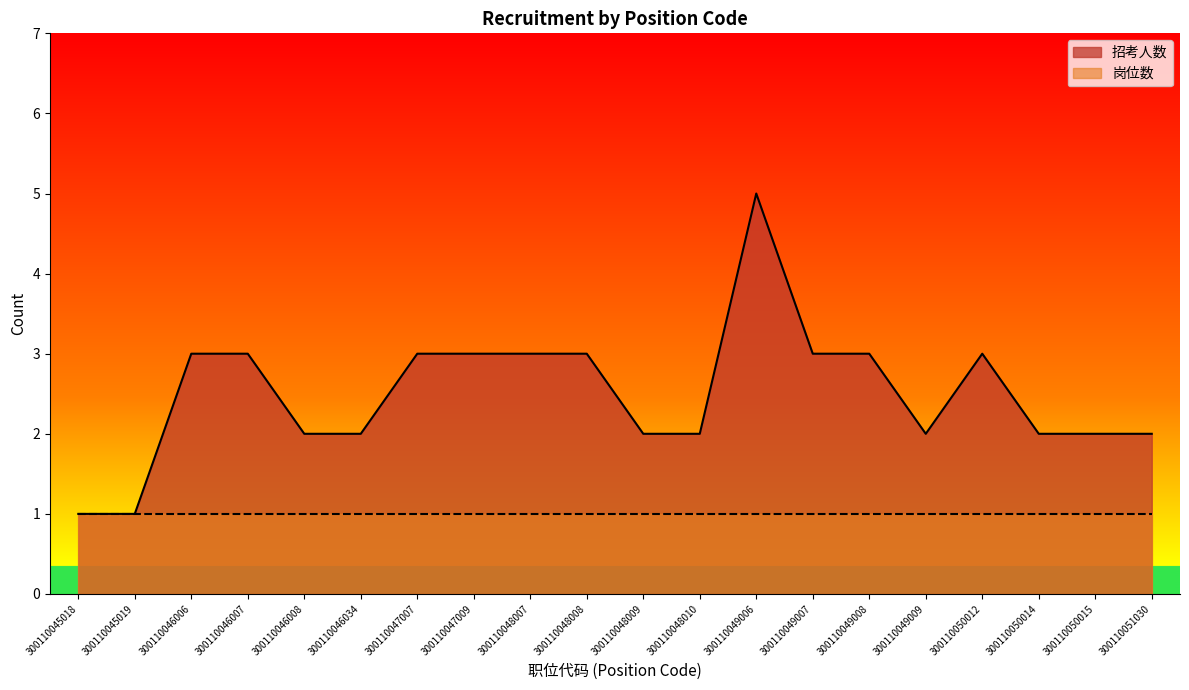

Approximately how many times larger is the value at 300110045019 compared to 300110046008?

0.5